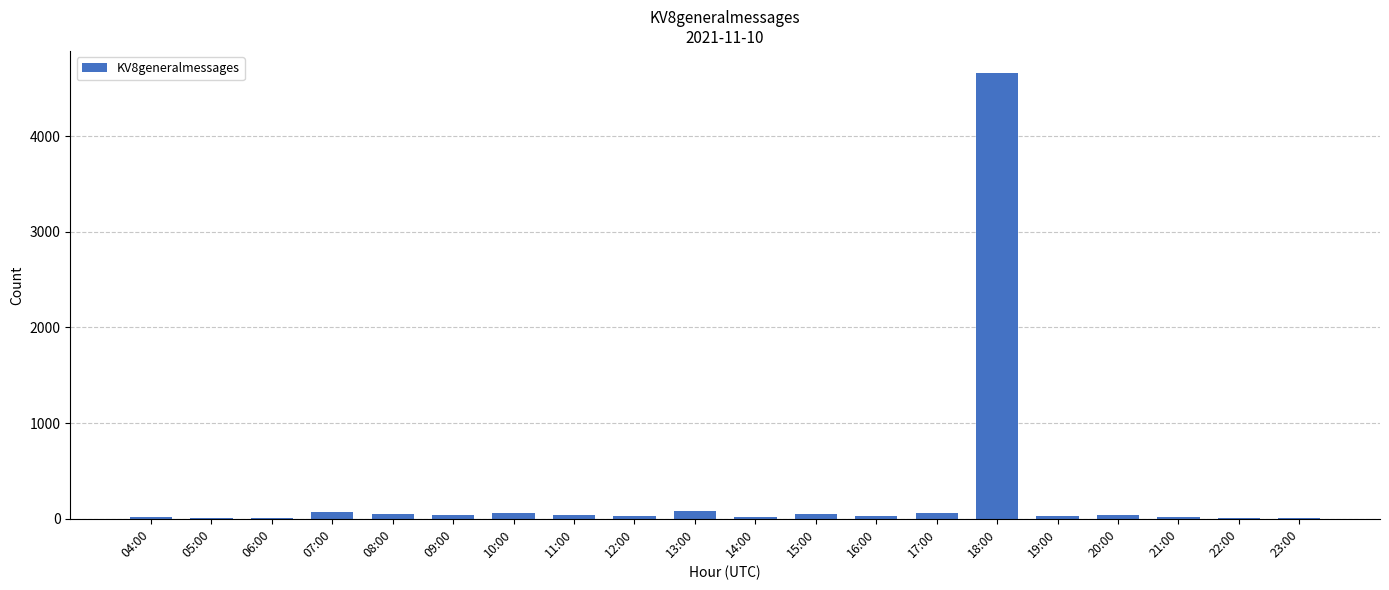

Is it true that the value at 18:00 is 1654?

False